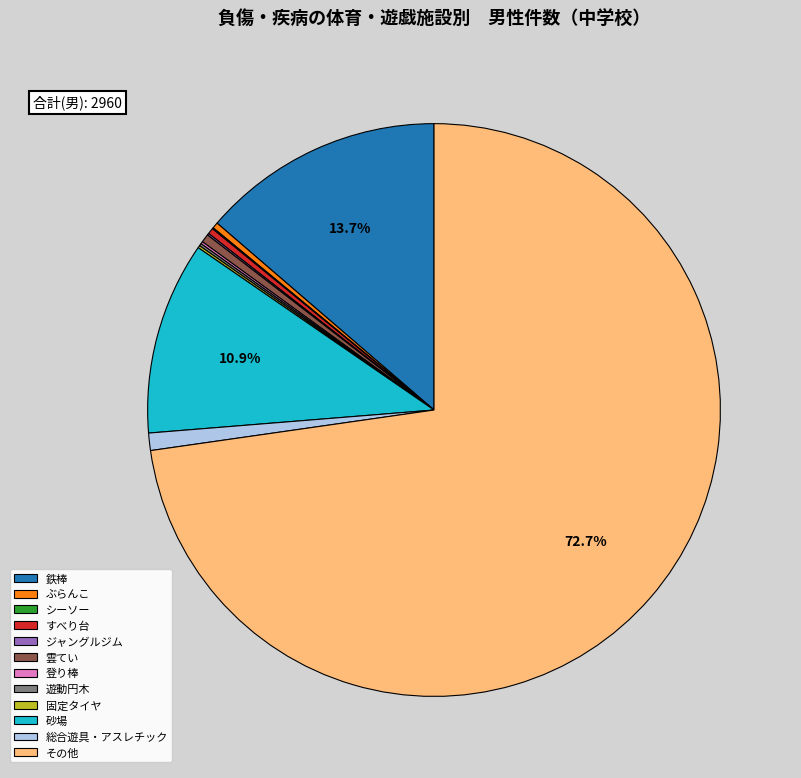

What is the largest slice in the pie chart?

その他